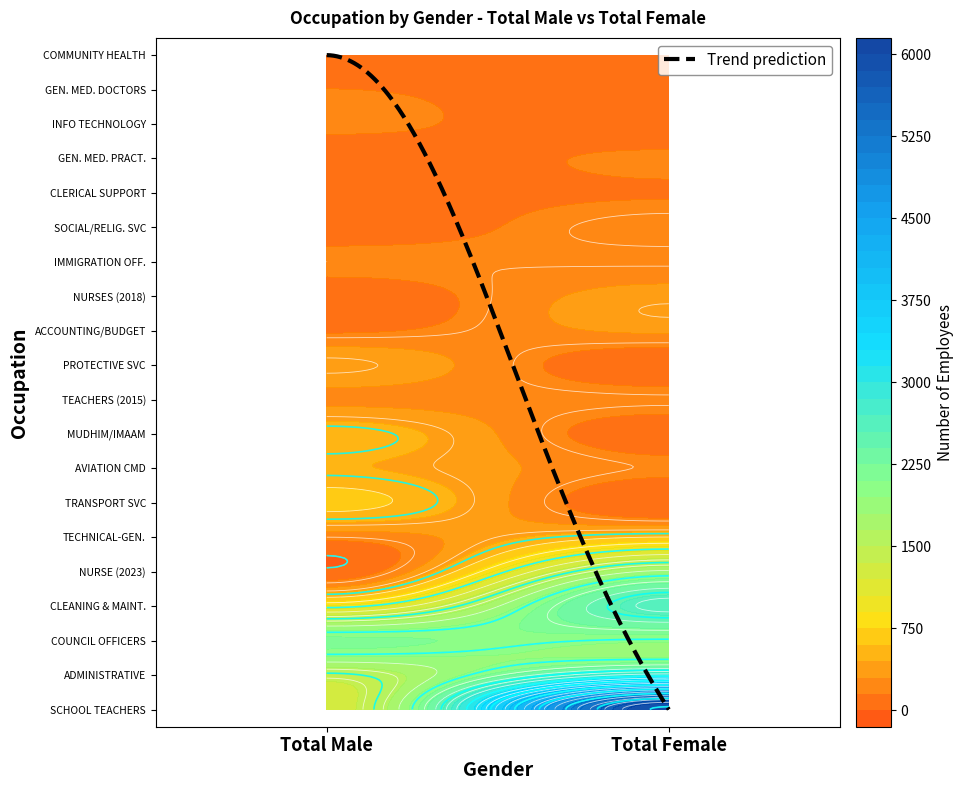

What is the difference between the maximum and minimum values in the GENERAL MEDICAL DOCTORS series?

100